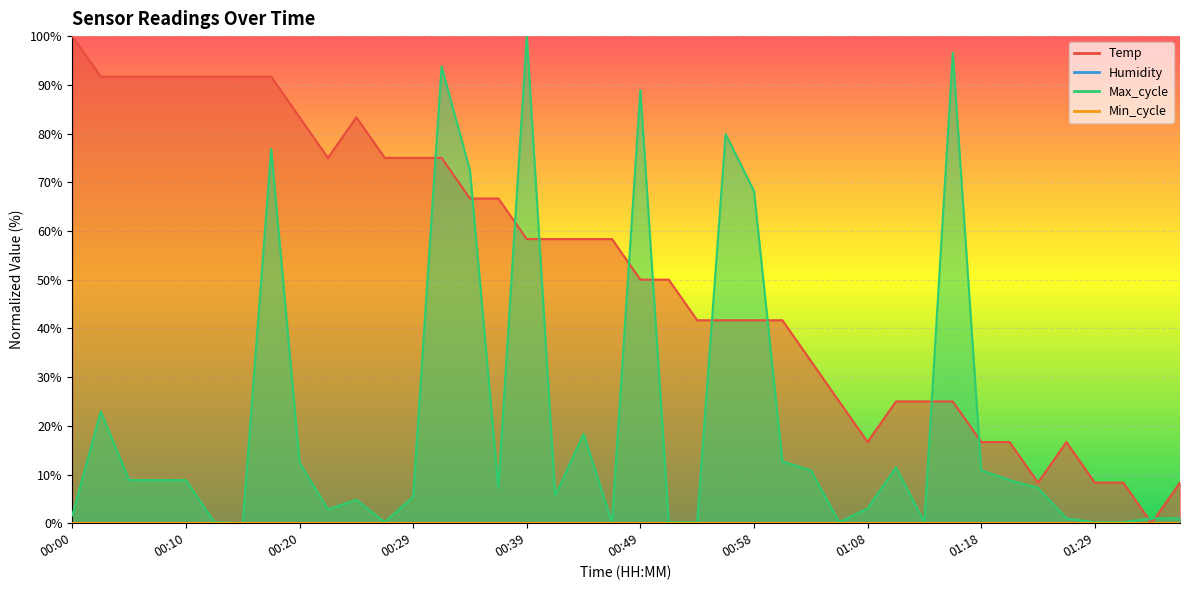

What is the sum of the values at 00:34 and 00:00?

166.7